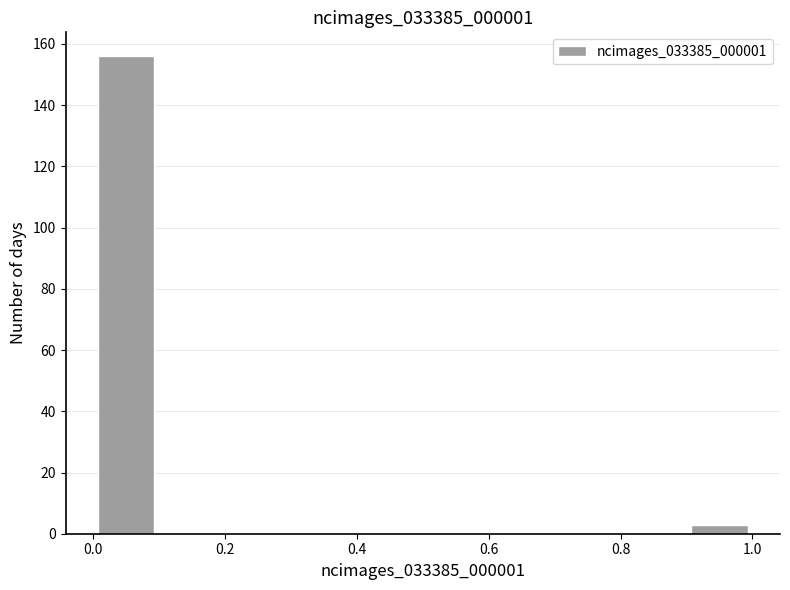

Reading left to right, list every bar in this chart as the range it spans on the x-axis followed by its height. The values are not printed on the chart, so give them approximately, as read against the axis.

0.0 to 0.1: 156
0.1 to 0.2: 0
0.2 to 0.3: 0
0.3 to 0.4: 0
0.4 to 0.5: 0
0.5 to 0.6: 0
0.6 to 0.7: 0
0.7 to 0.8: 0
0.8 to 0.9: 0
0.9 to 1.0: 4